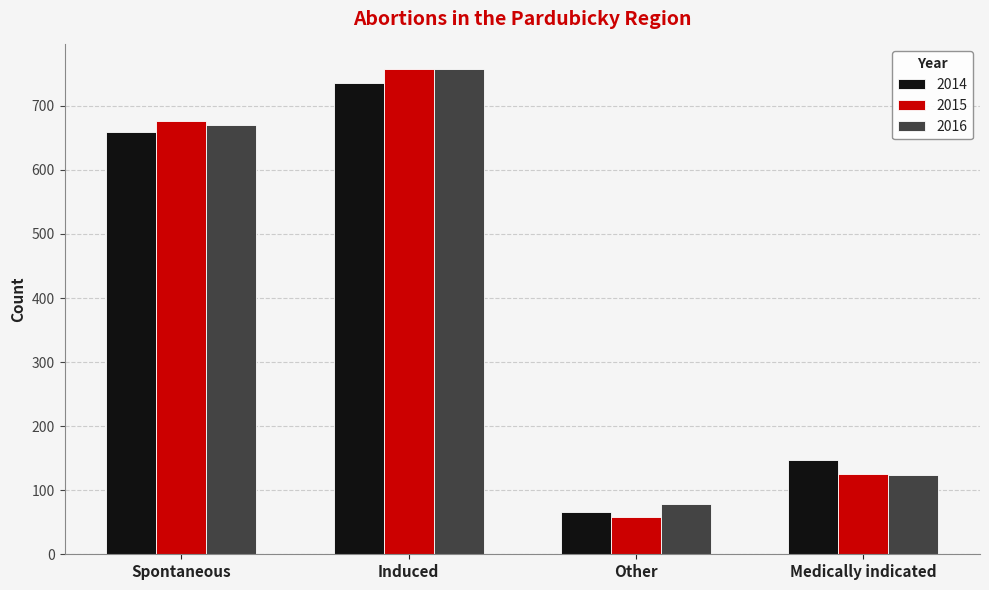

Is it true that 2015 equals 58 at Other?

True